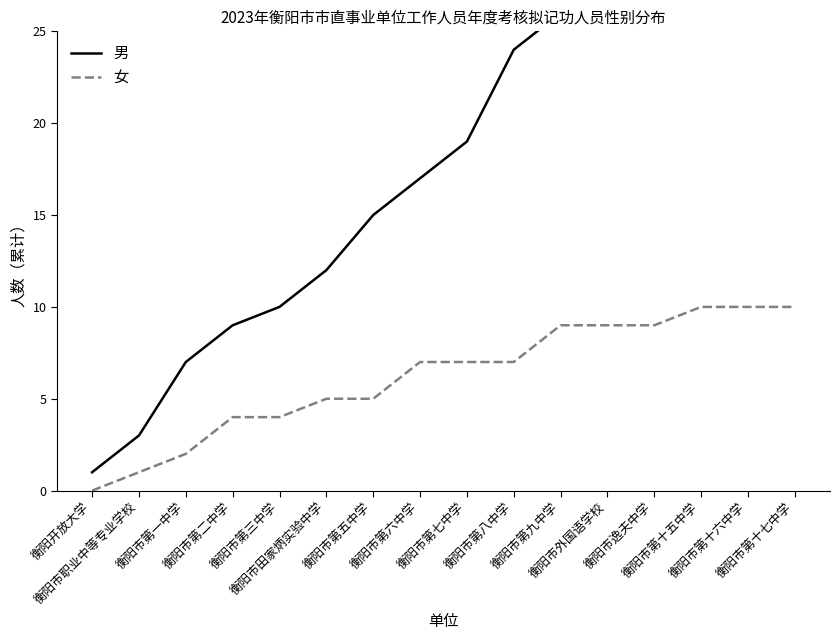

How many lines are shown in the chart?

2